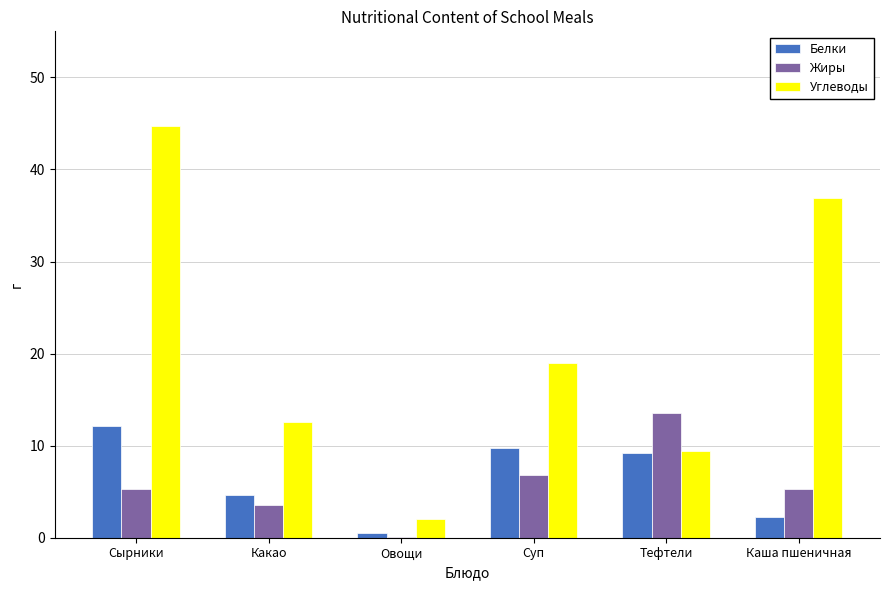

The value of Углеводы at Каша пшеничная is 36.9. True or false?

True